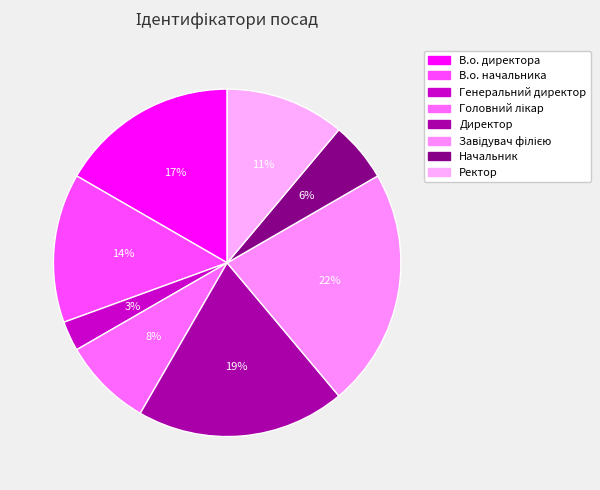

What percentage do Генеральний директор and Завідувач філією together represent?

25.0%